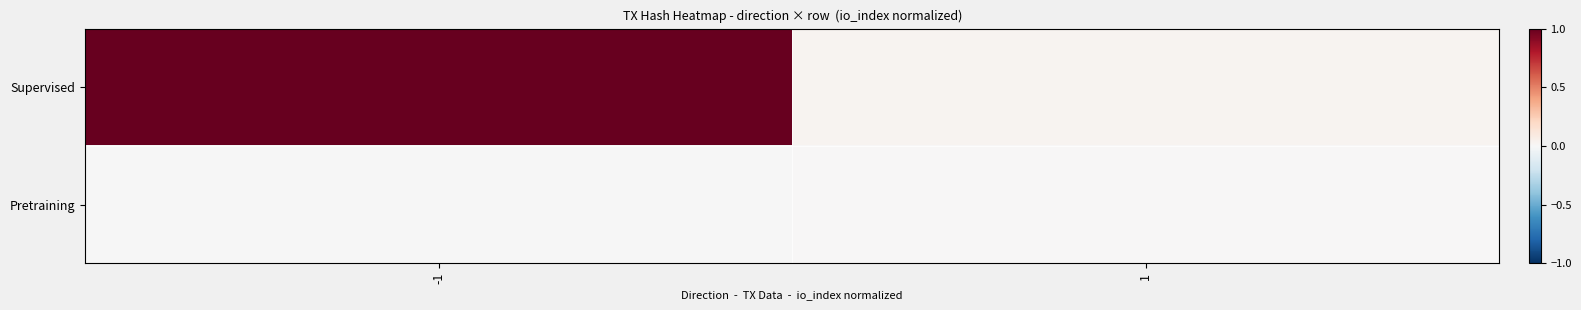

Which series changed the most between -1 and 1?

Supervised